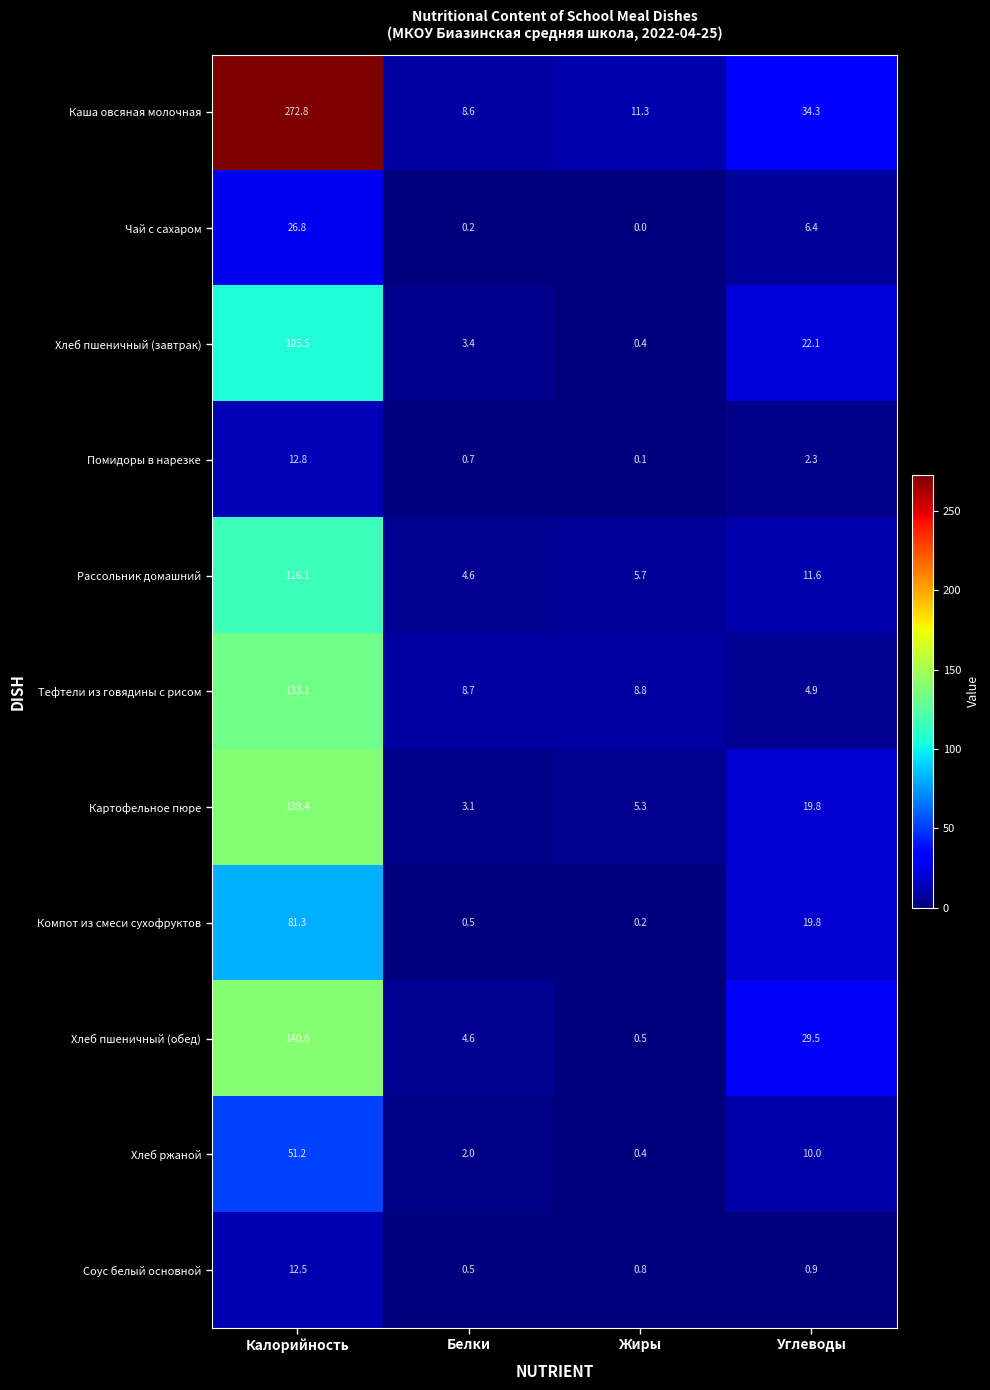

Rank the categories by Хлеб пшеничный (обед) value from highest to lowest.

Калорийность, Углеводы, Белки, Жиры